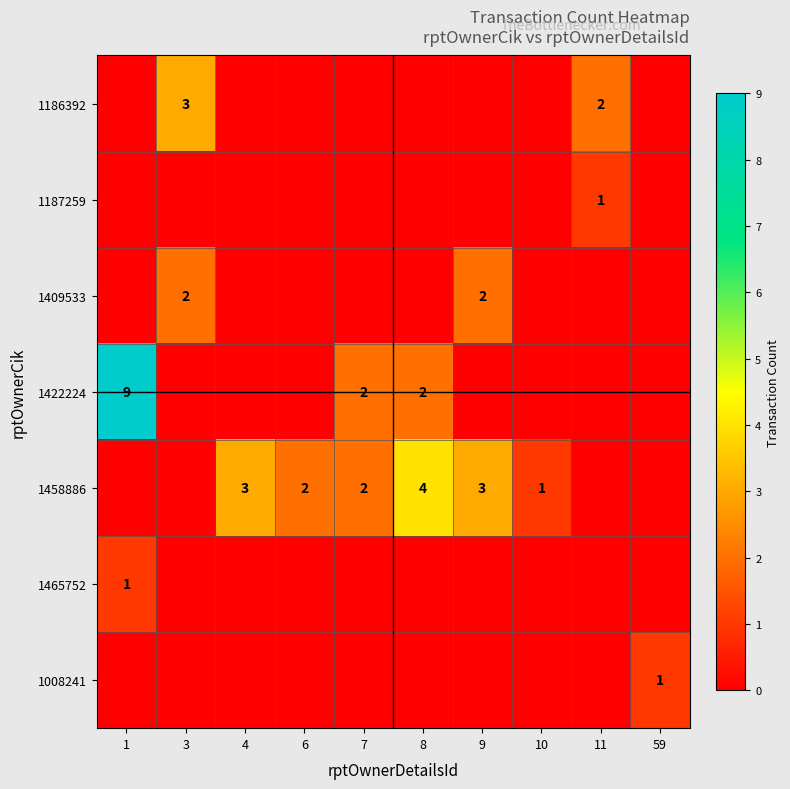

True or false: 1409533 has a value of 2 at 3.

True